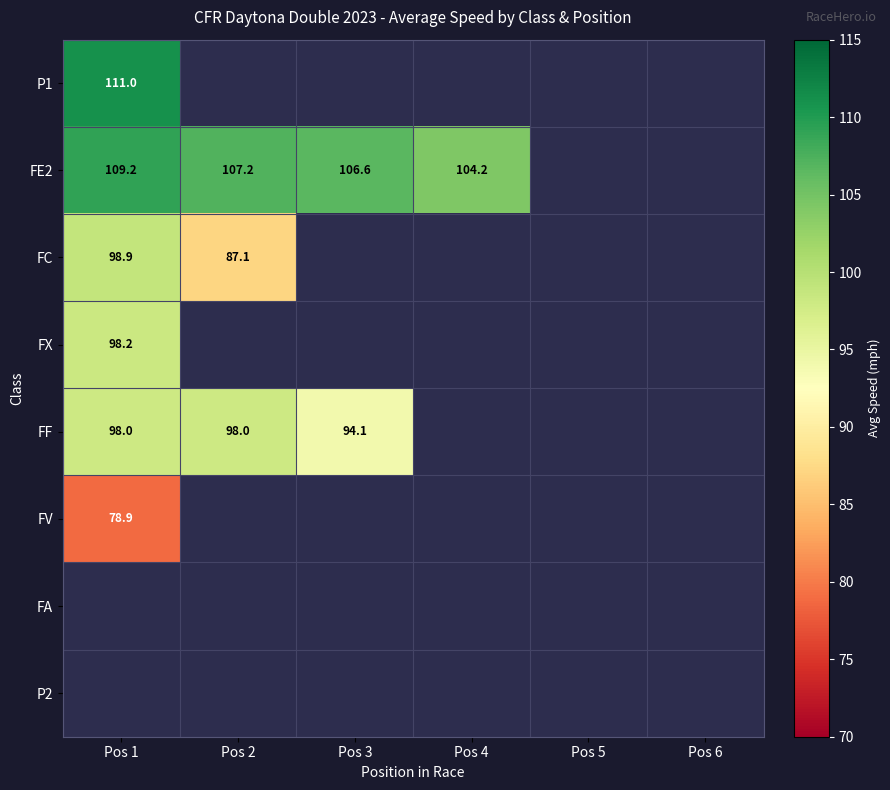

What is the maximum value shown in the chart?

111.0